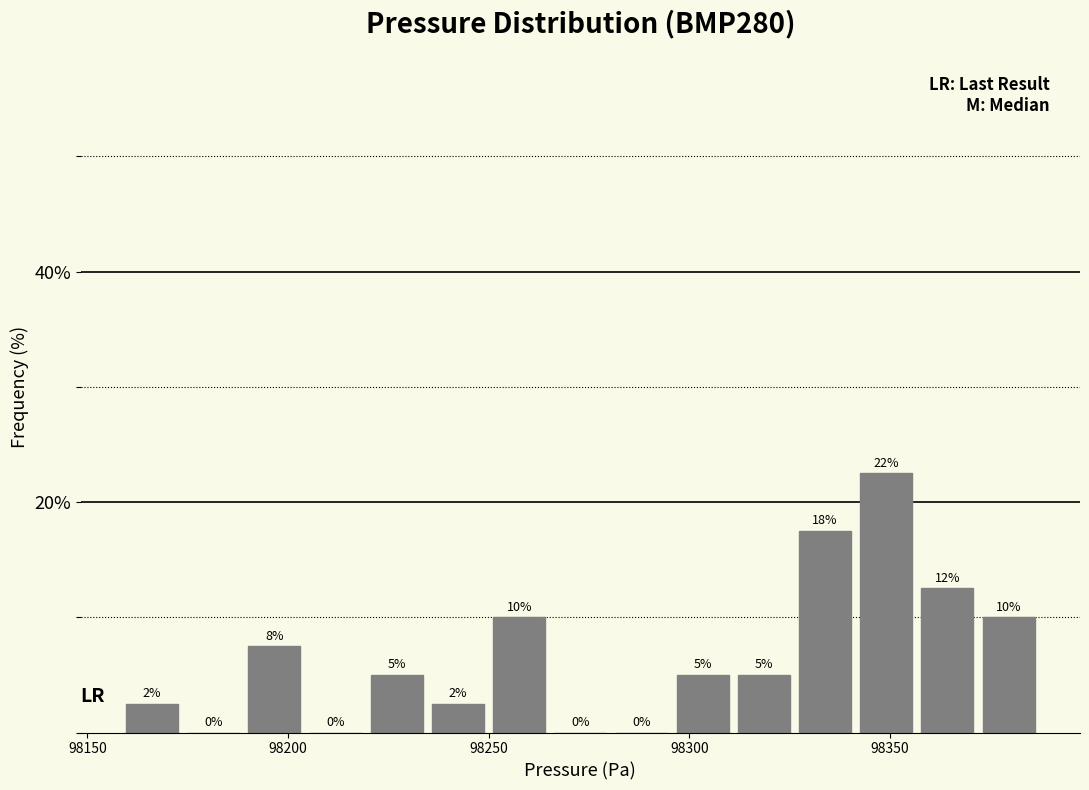

Around what value on the x-axis is the tallest bar? Give the approximate position of its centre, as read against the axis.

98350